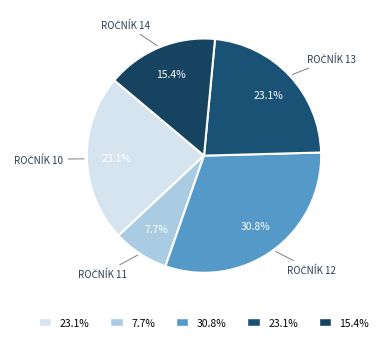

How many segments does this pie chart have?

5